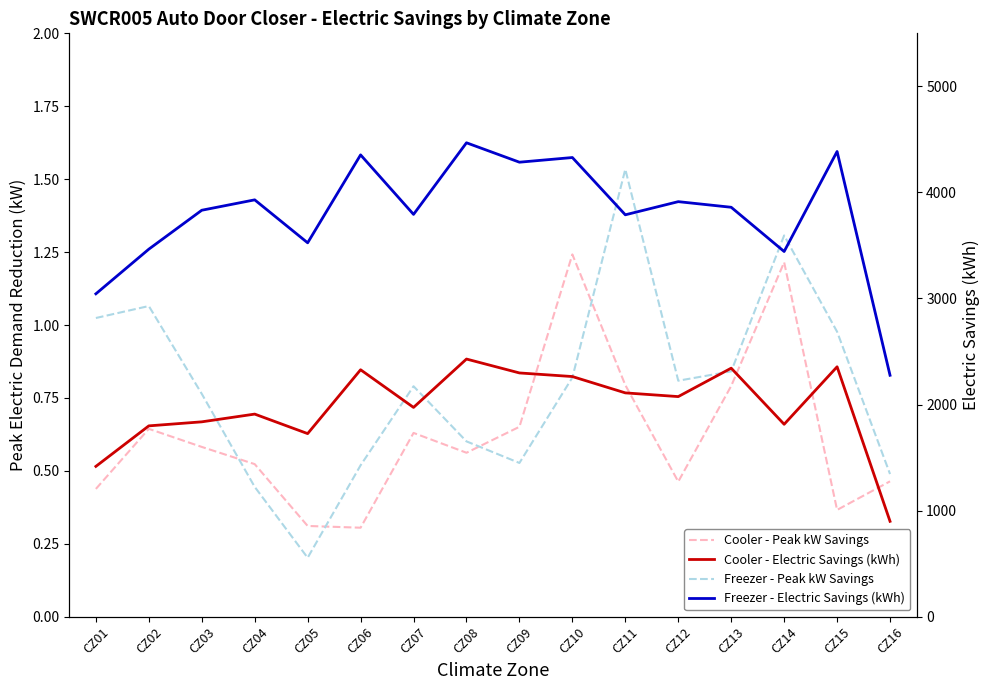

What is the difference between the highest and lowest values at CZ05?

3524.8